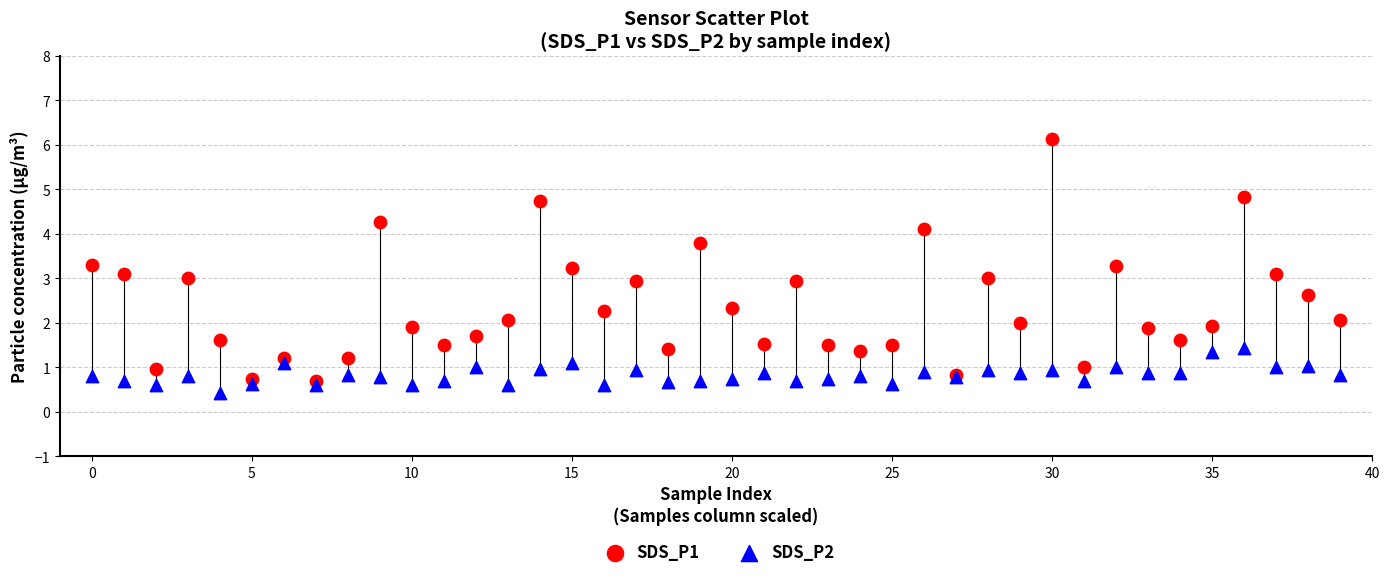

Which series has the widest spread of Y values?

SDS_P1